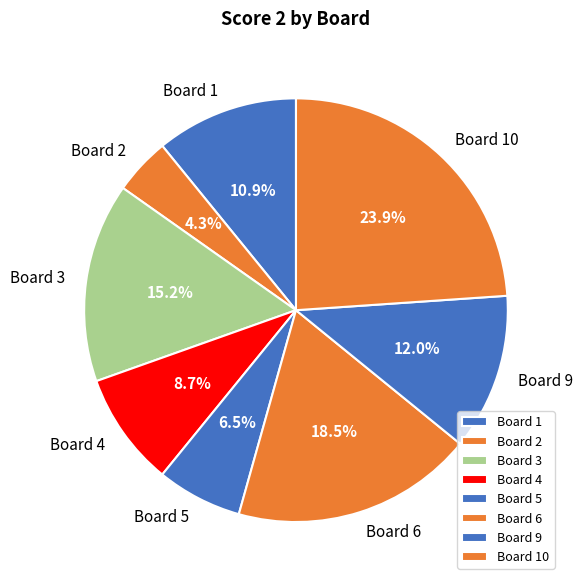

What is the smallest slice in the pie chart?

Board 2